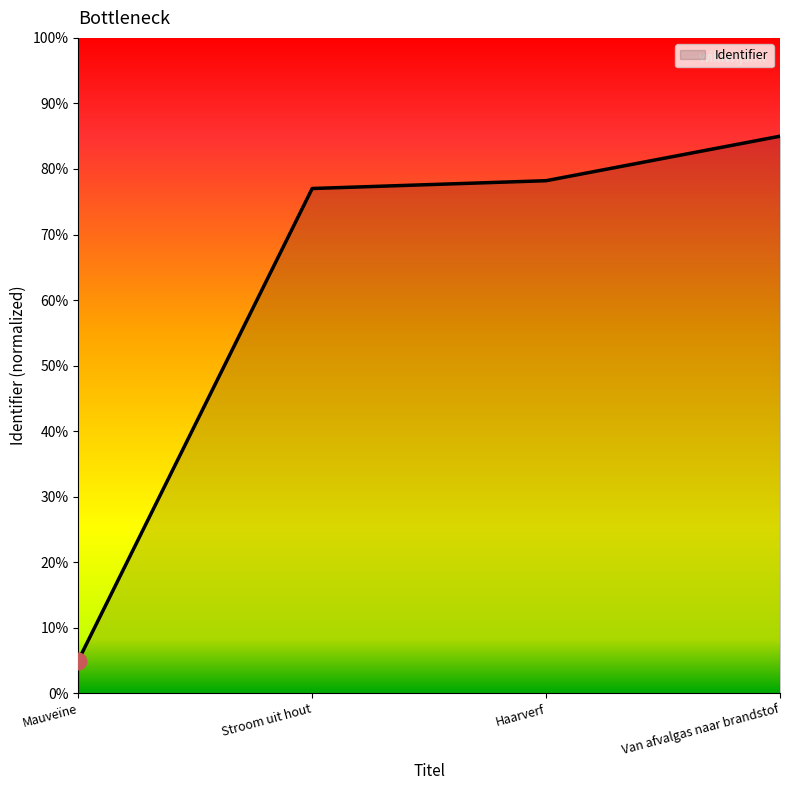

Does the chart have visible grid lines?

No